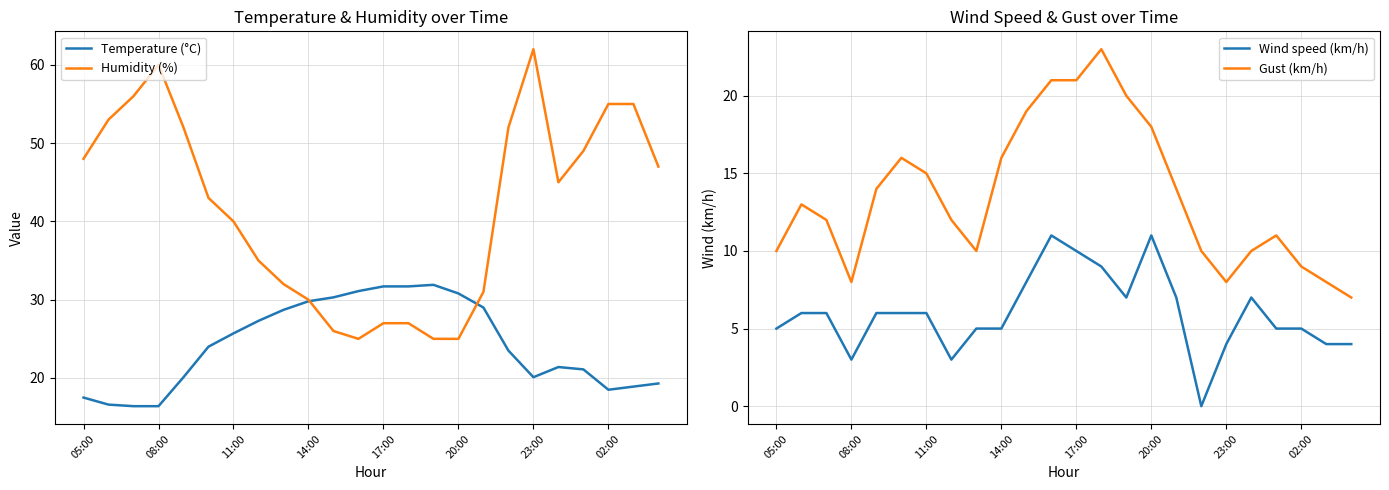

True or false: Wind speed (km/h) has a value of 10 at 17:00.

True